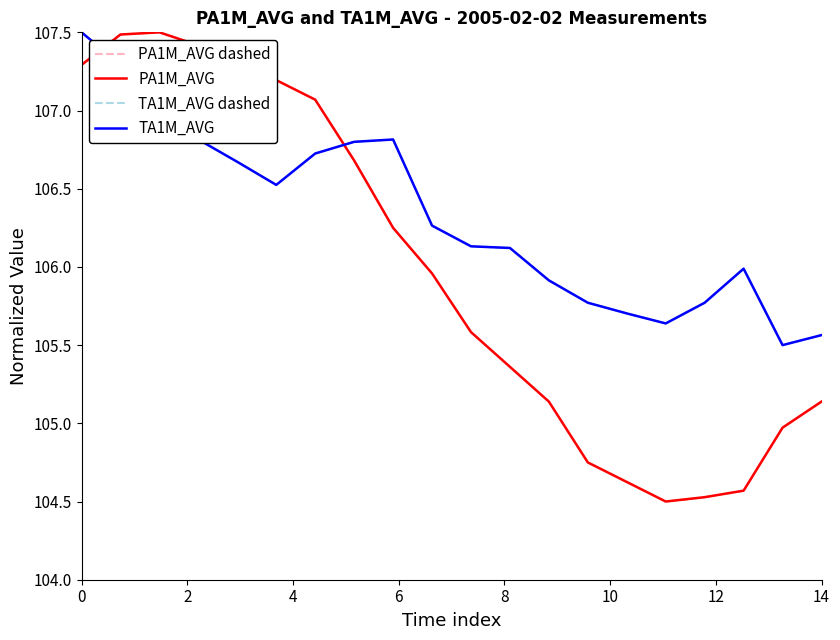

How many interior local valleys does the TA1M_AVG dashed series have?

3